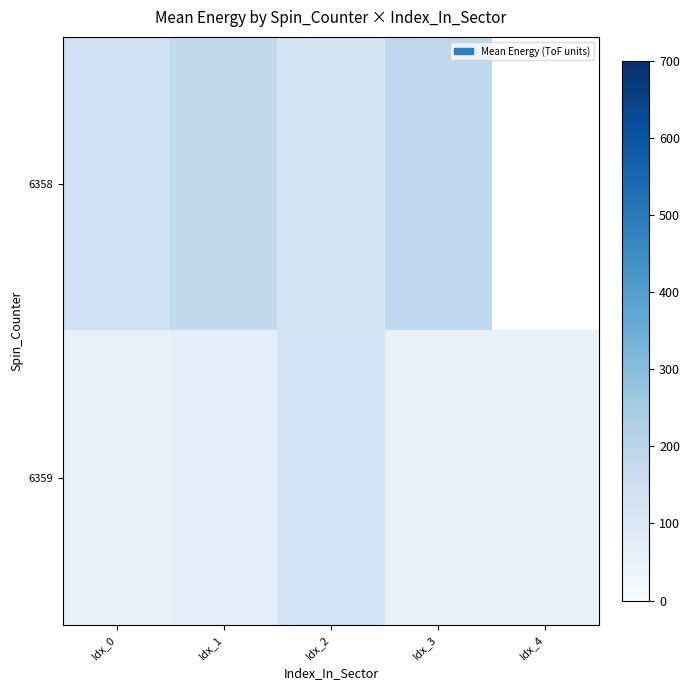

What is the difference between the maximum and minimum values in the 6359 series?

73.0